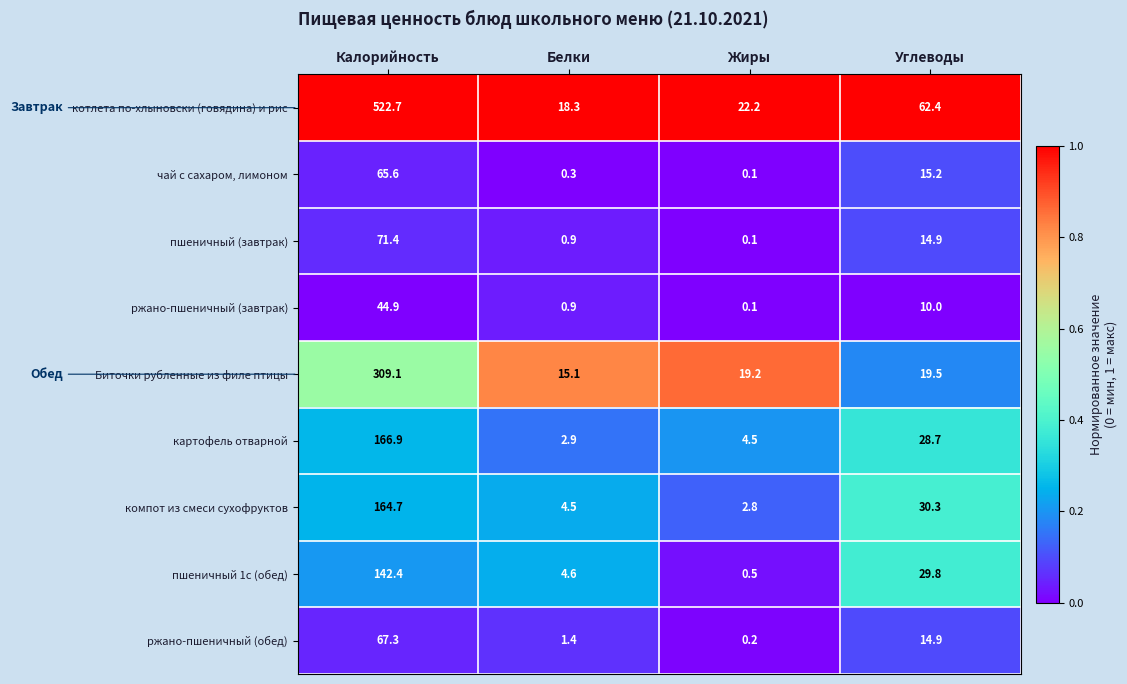

Which series changed the most between Калорийность and Жиры?

котлета по-хлыновски (говядина) и рис